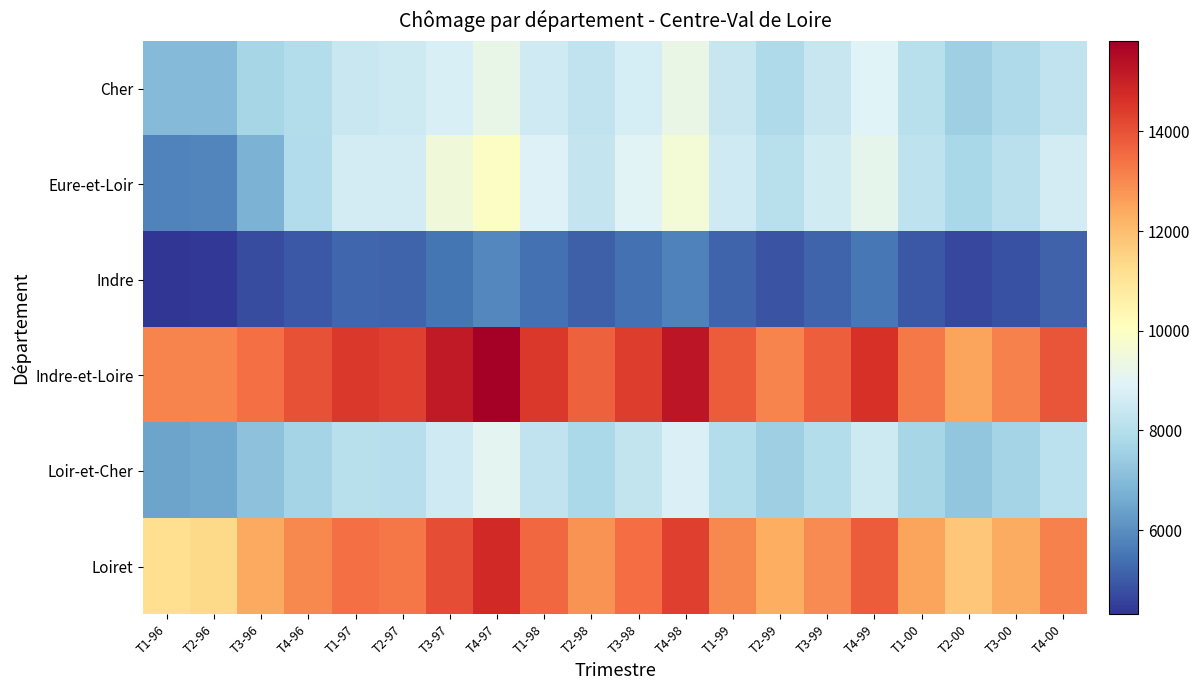

Which has a higher value, T2-96 or T4-00?

T4-00